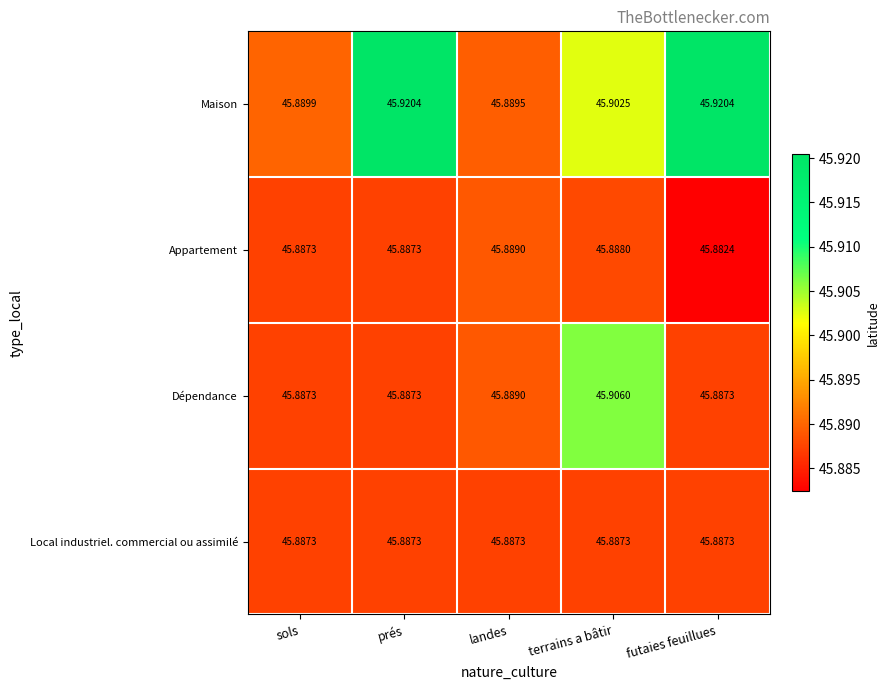

At how many categories does at least one series exceed 45?

5